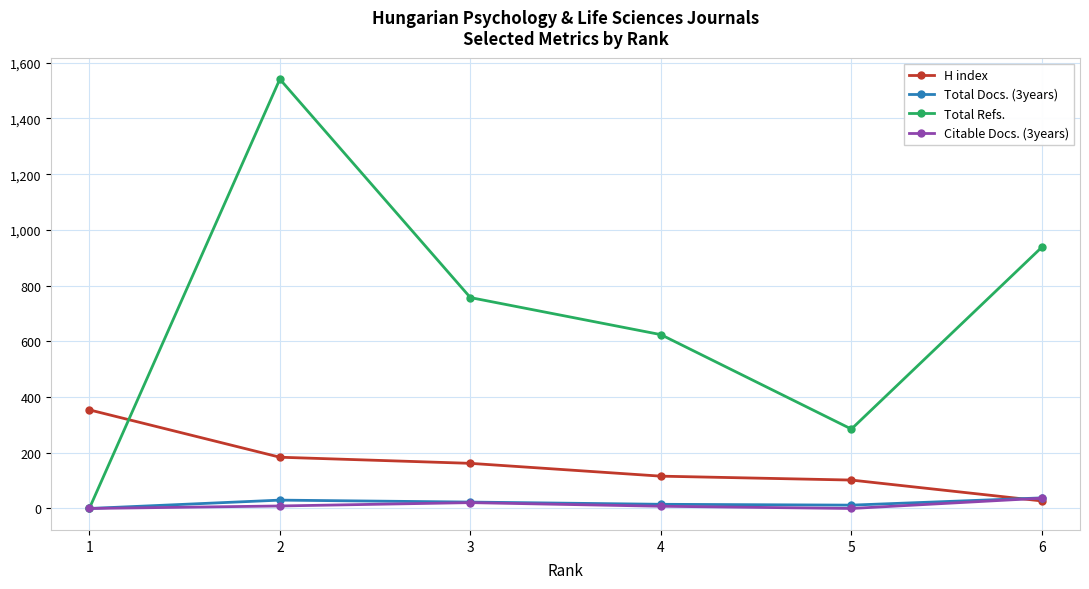

What is the difference between the maximum and minimum values in the H index series?

327